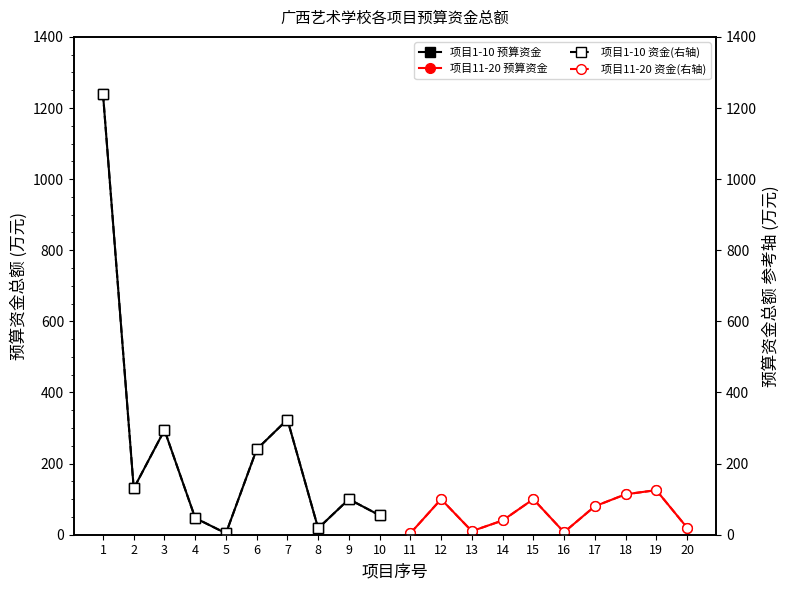

True or false: 项目1-10 资金(右轴) and 项目1-10 预算资金 intersect in this chart.

False